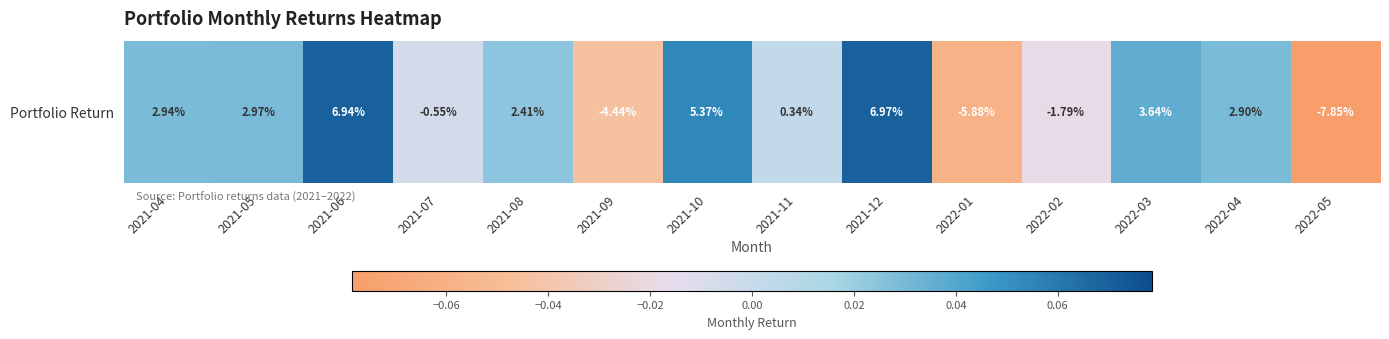

Reading left to right, list all the values displayed in this chart.

0.0	0.0	0.1	-0.0	0.0	-0.0	0.1	0.0	0.1	-0.1	-0.0	0.0	0.0	-0.1